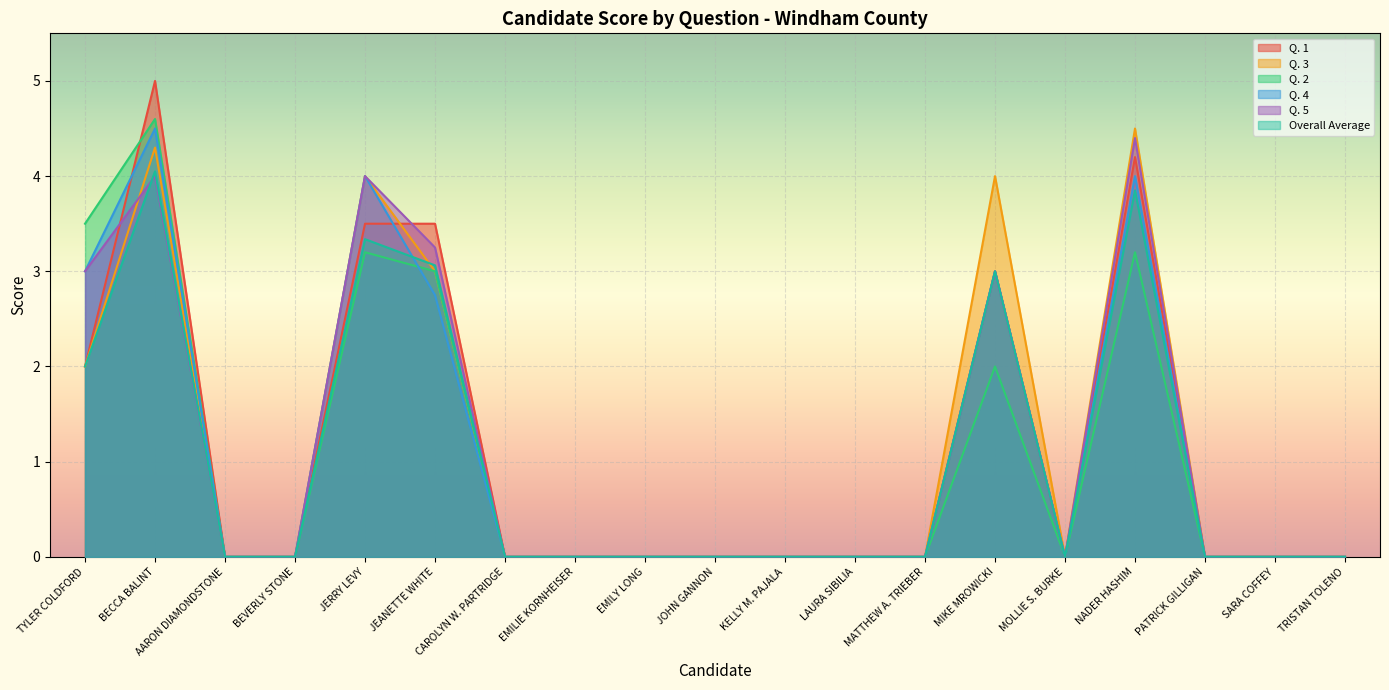

After their last crossing, which series has the higher values: Q. 5 or Q. 1?

Q. 1